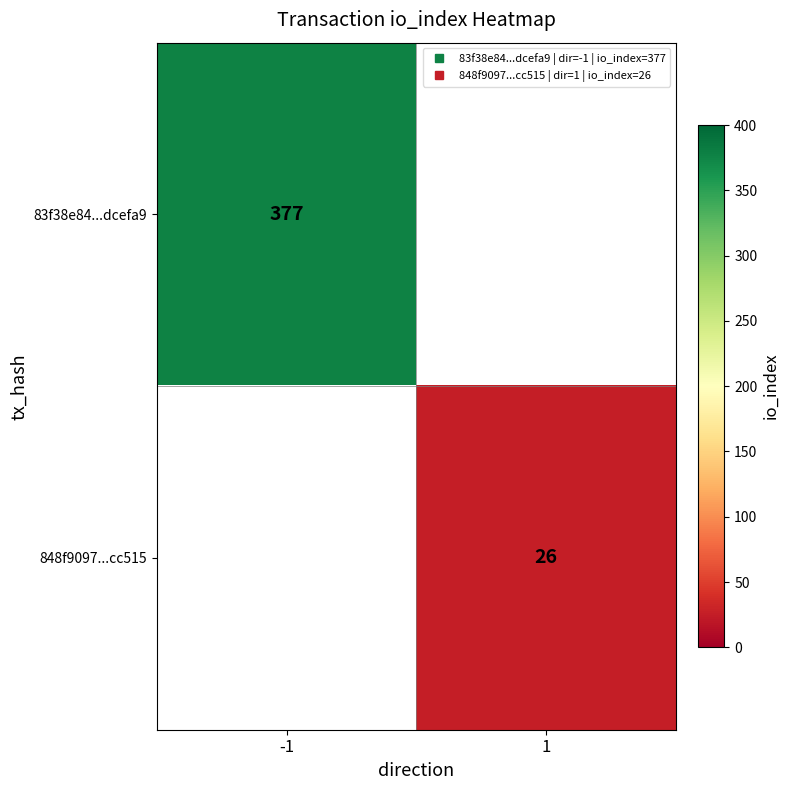

Rank the series by their average value, from highest to lowest.

83f38e84...dcefa9, 848f9097...cc515